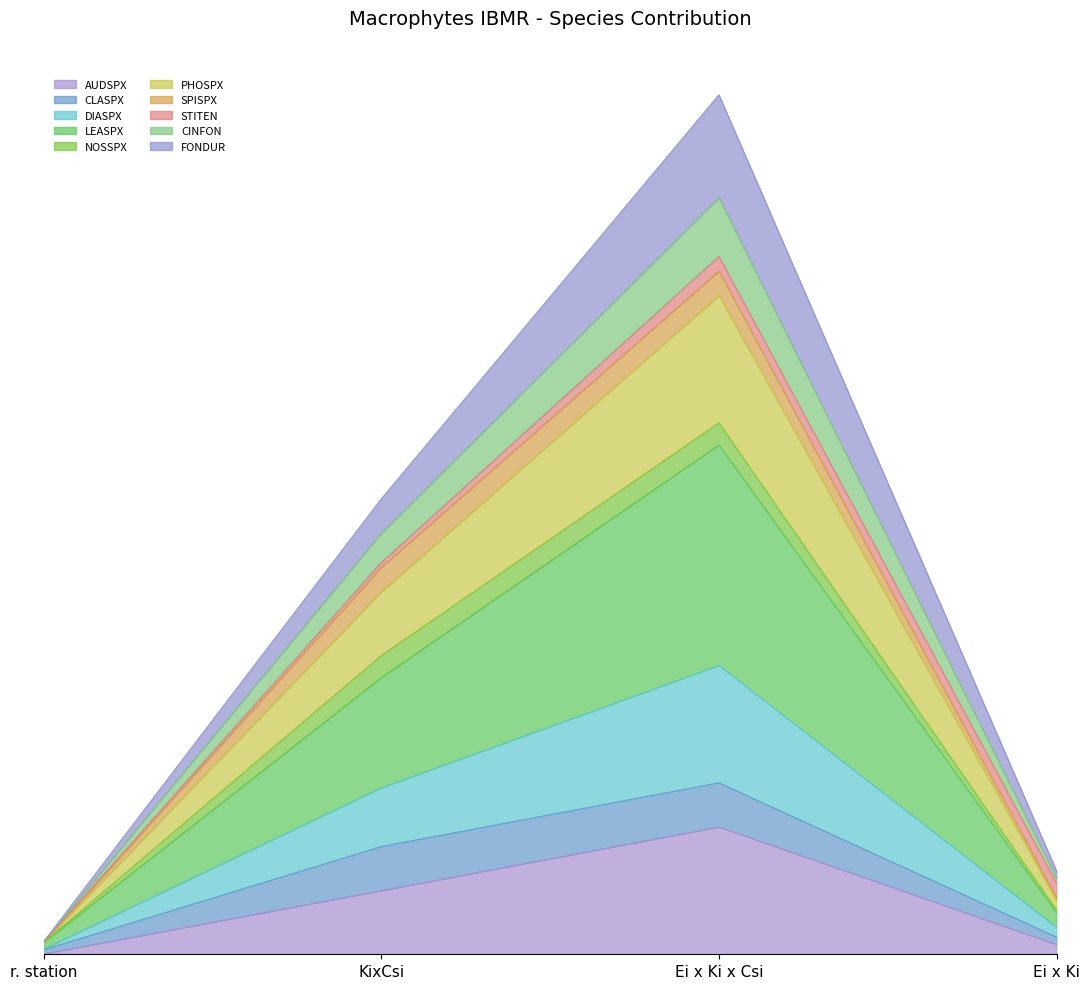

Is the value of DIASPX at Ei x Ki greater than the value of CINFON at Ei x Ki?

Yes